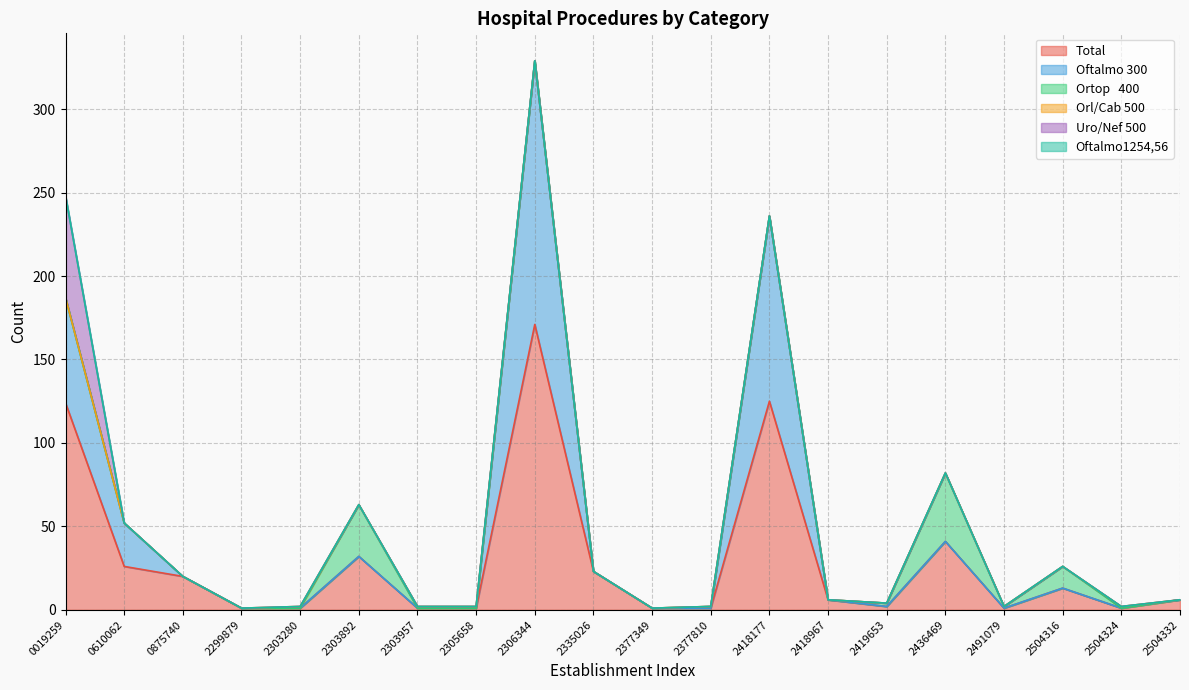

What is the total value across all series at 0610062?

52